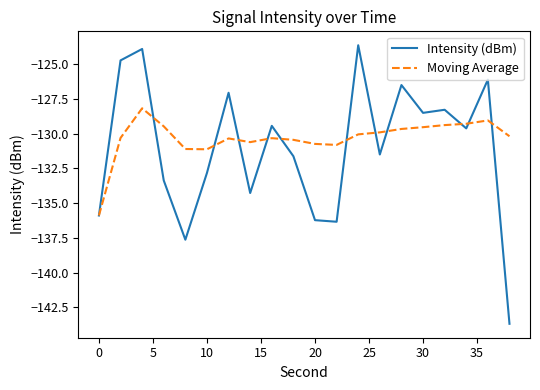

What is the highest value of the Intensity (dBm) series?

-123.6